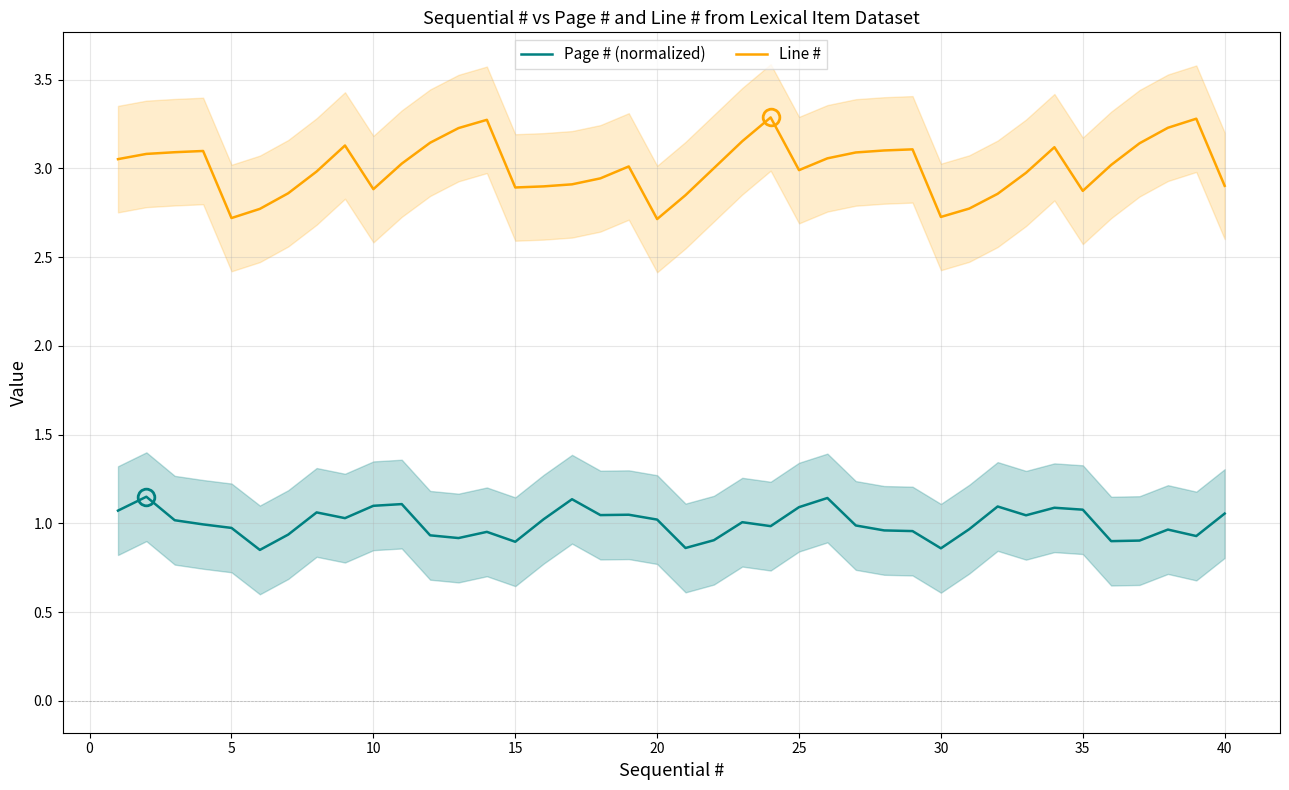

True or false: Line # has a value of 2.7 at 20.

True